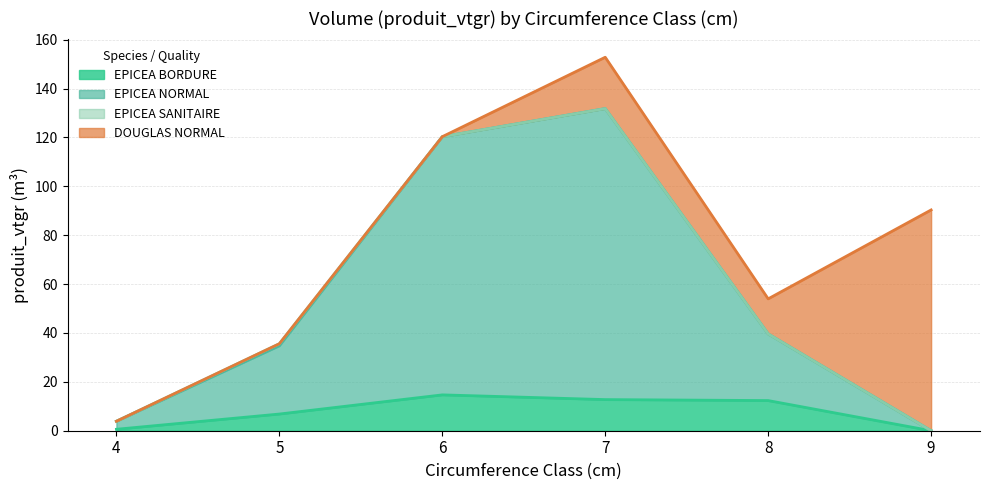

The value of EPICEA NORMAL at 5 is 34.7. True or false?

True